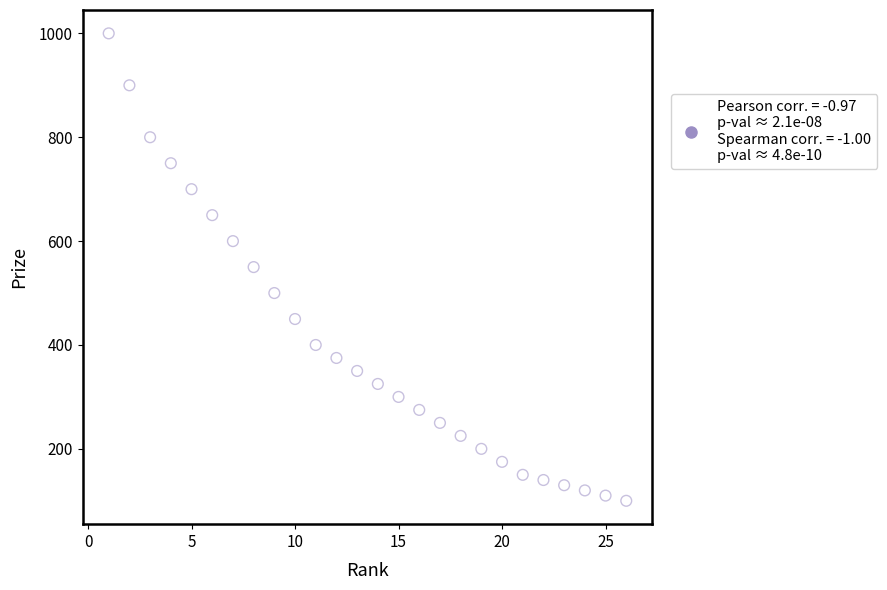

What is the range of X values (max minus min)?

25